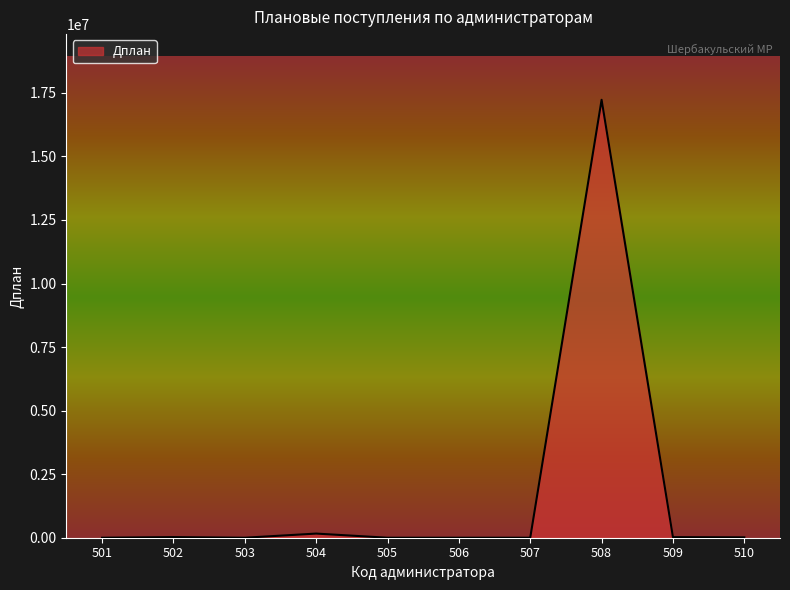

What is the sum of all values?

17451371.8